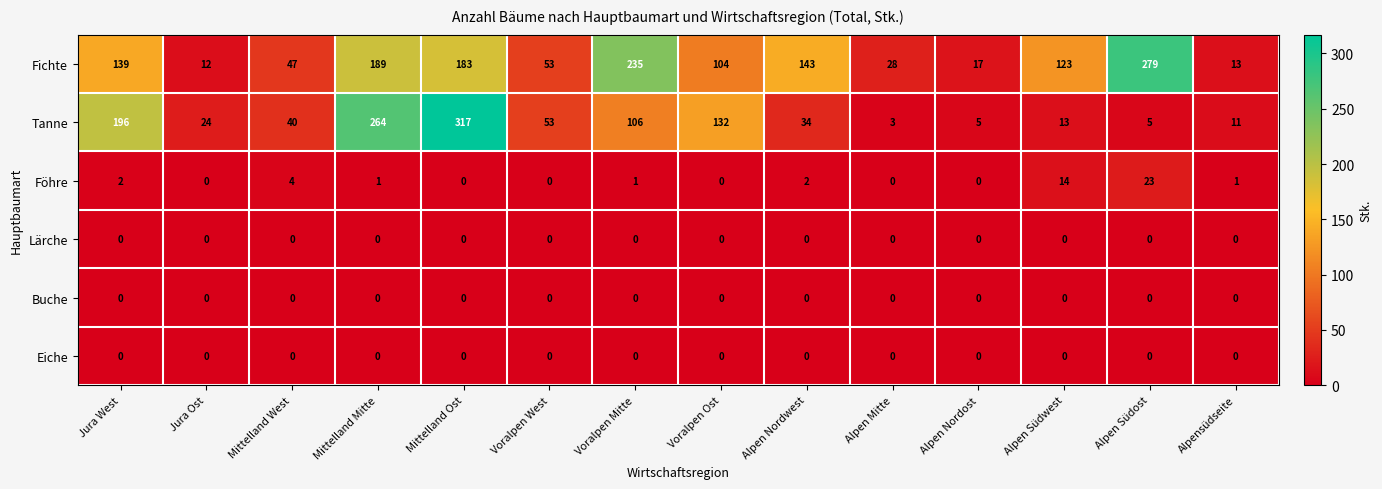

What is the difference between the second highest and second lowest values in the Föhre series?

14